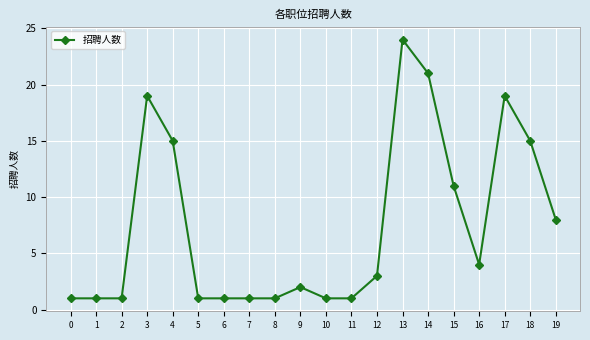

What is the difference between the maximum and second lowest values?

23